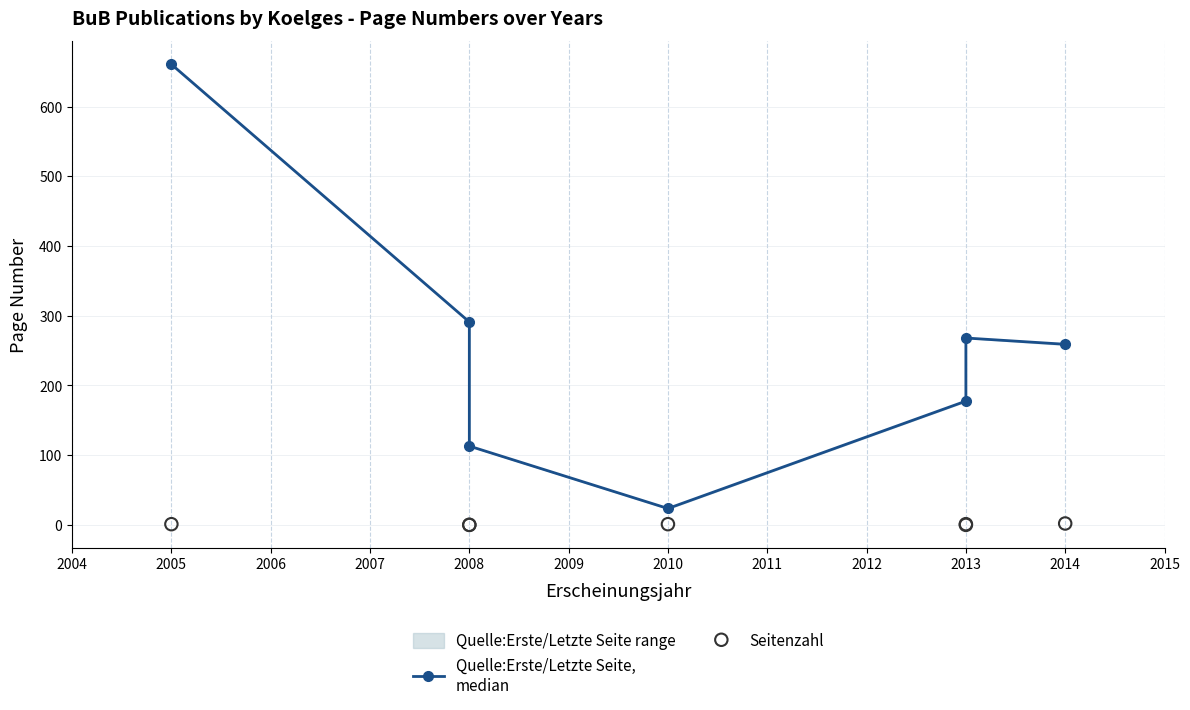

Which series has the widest spread of Y values?

Quelle:Erste/Letzte Seite,
median